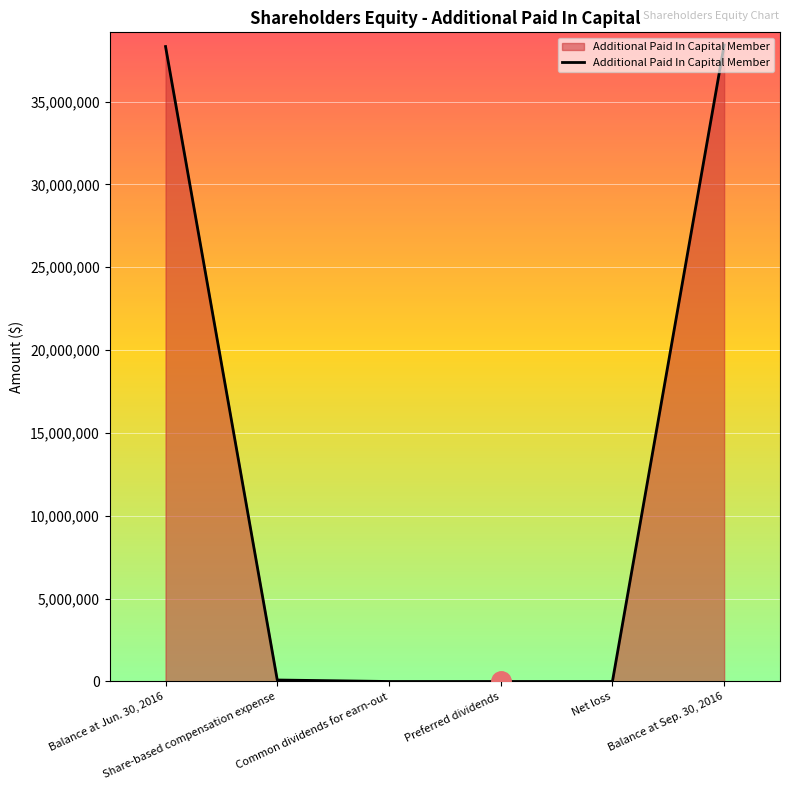

What is the maximum value shown in the chart?

38405902